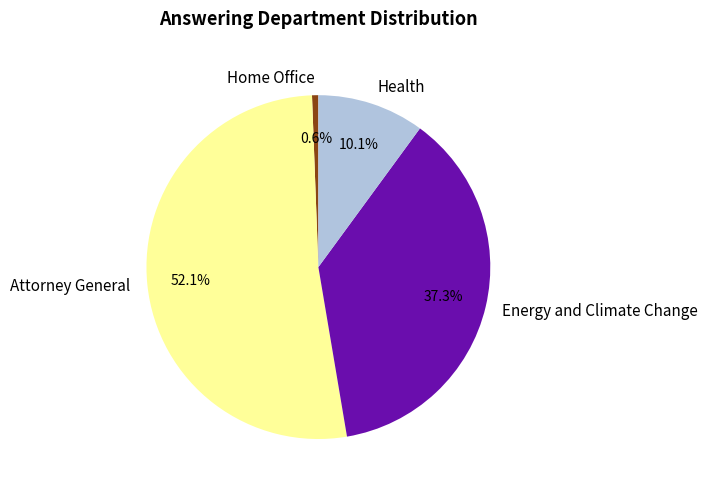

To the nearest percent, what percentage of the pie is Energy and Climate Change?

37%